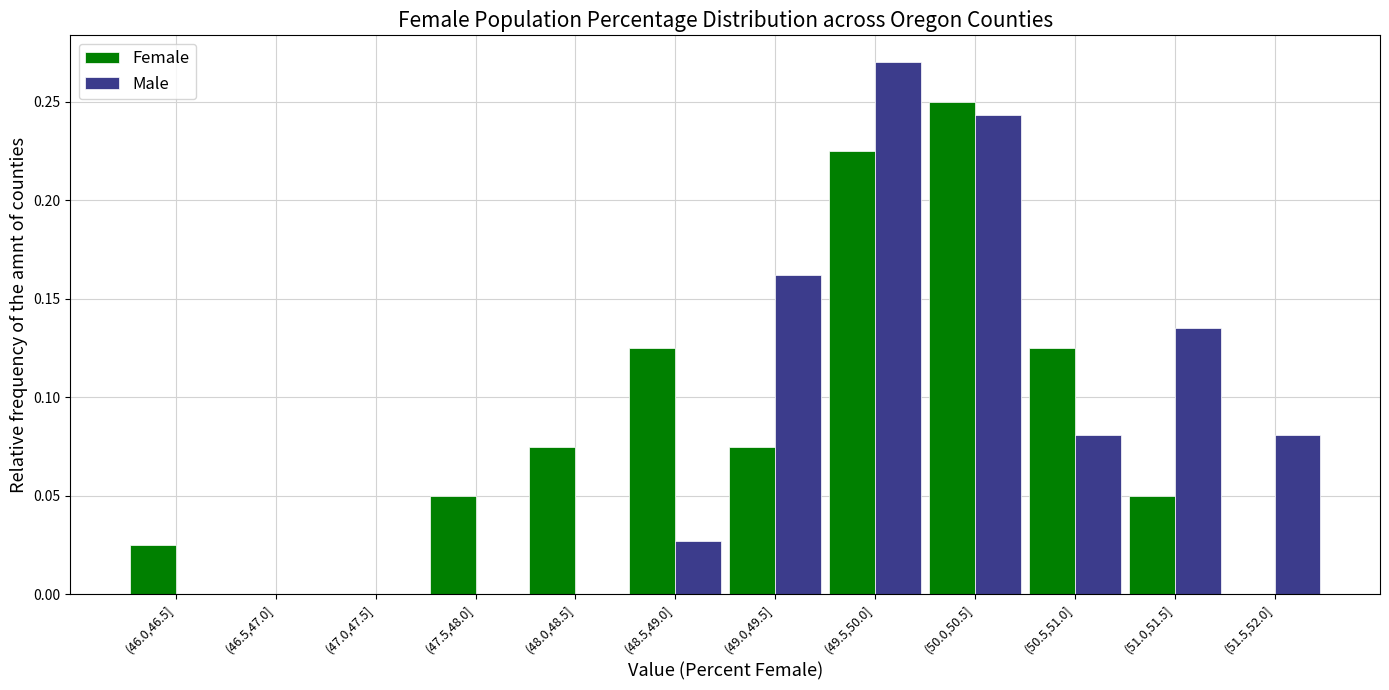

What is the sum of the Female values at (50.5,51.0] and (50.0,50.5]?

0.4